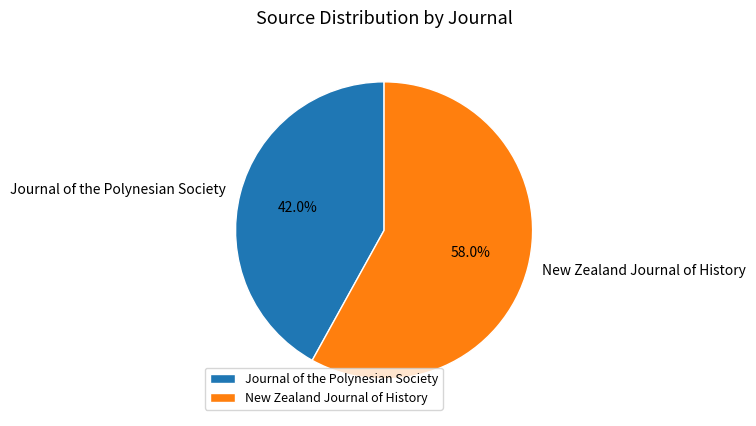

How much of the chart is everything except New Zealand Journal of History?

42.0%